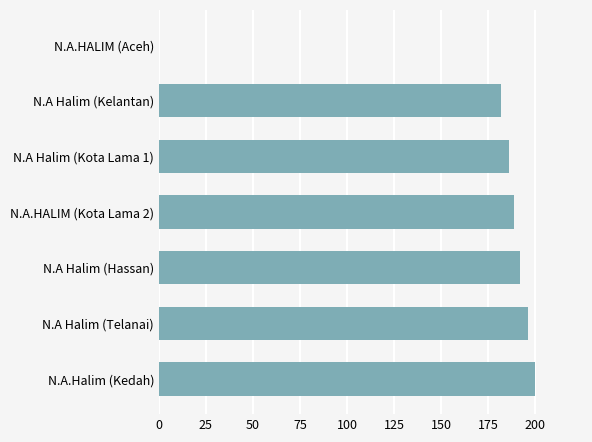

Which has a higher value, N.A.HALIM (Kota Lama 2) or N.A Halim (Kelantan)?

N.A.HALIM (Kota Lama 2)